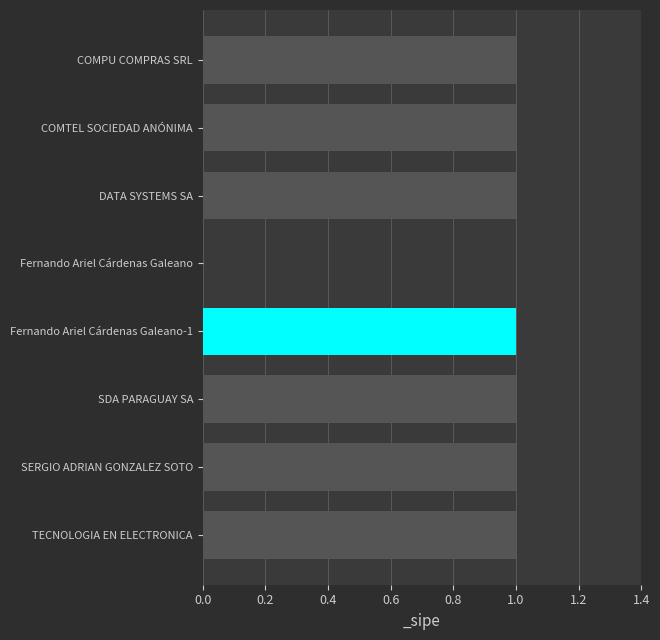

What is the ratio of the value at TECNOLOGIA EN ELECTRONICA to the value at SDA PARAGUAY SA?

1.0